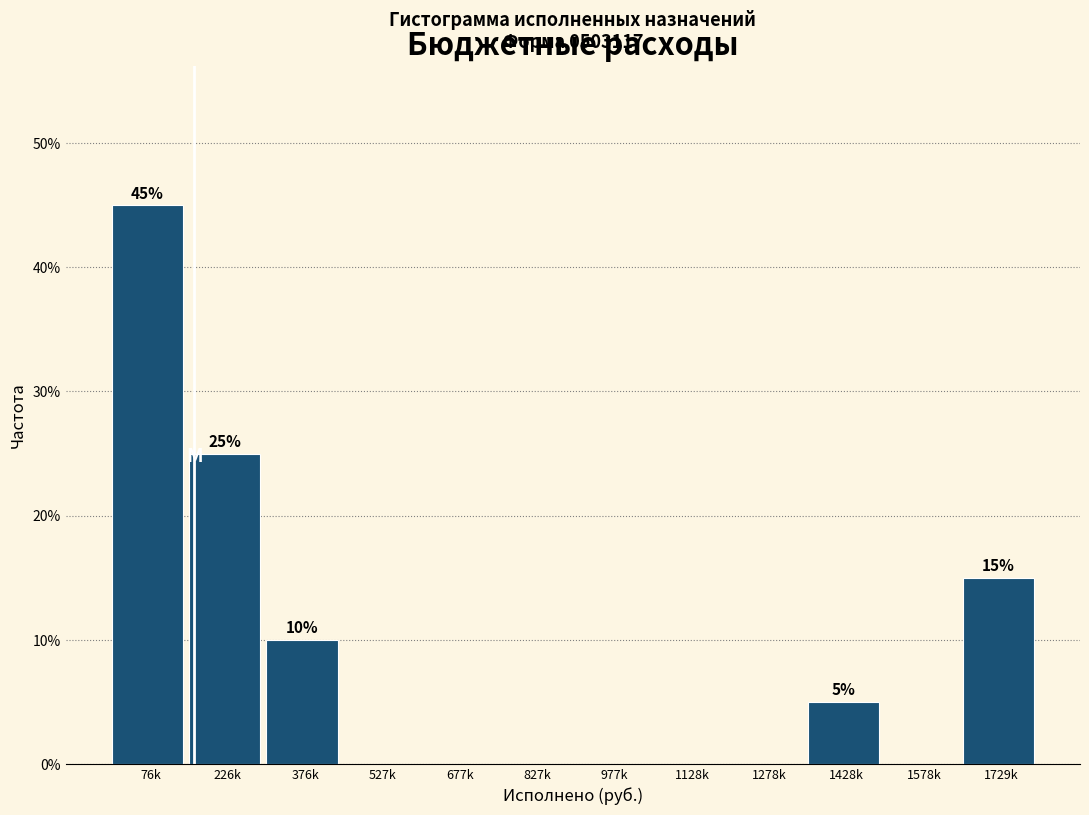

Reading right to left, list all the values displayed in this chart.

1729k=15	1578k=0	1428k=5	1278k=0	1128k=0	977k=0	827k=0	677k=0	527k=0	376k=10	226k=25	76k=45